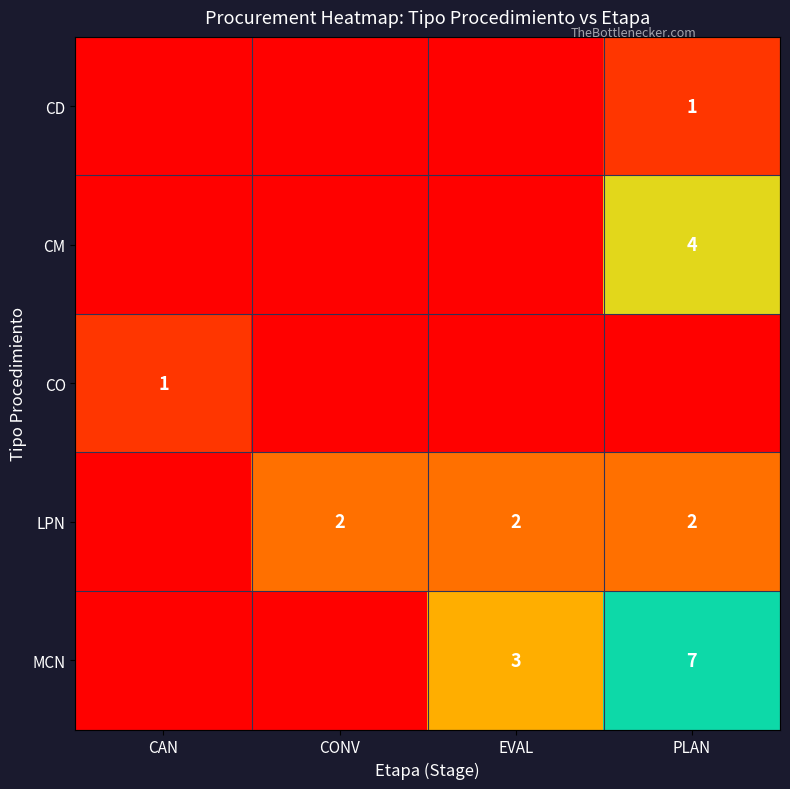

Rank the series by their maximum value, from lowest to highest.

CD, CO, LPN, CM, MCN